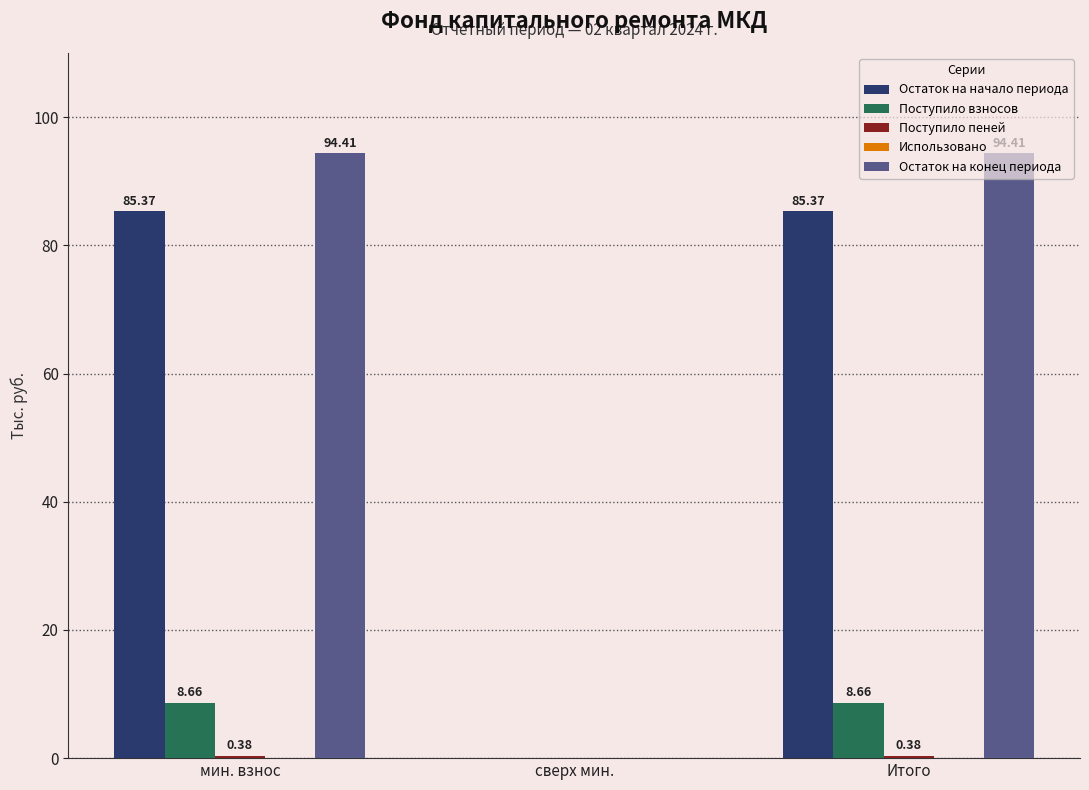

Does the chart contain stacked bars?

No